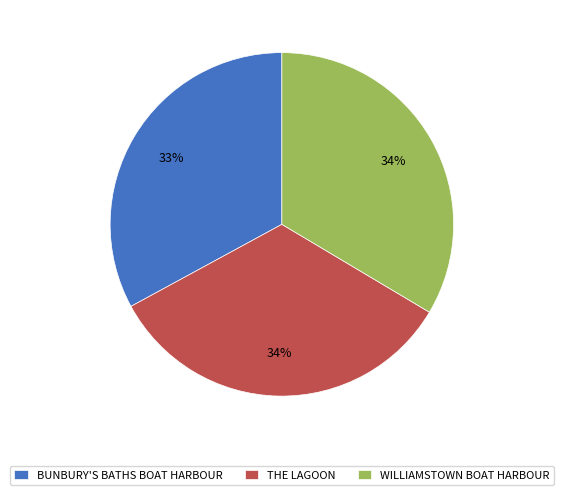

Does BUNBURY'S BATHS BOAT HARBOUR represent more than half of the total?

No